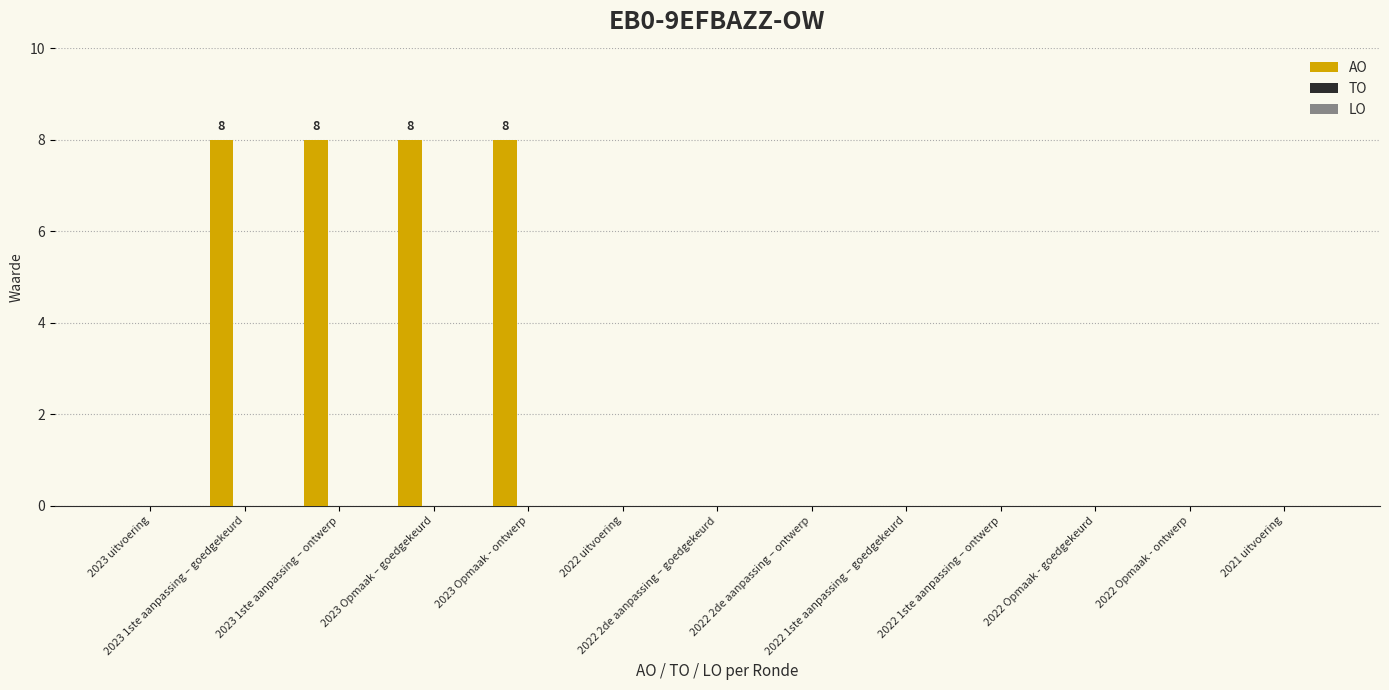

What is the maximum value shown in the chart?

8